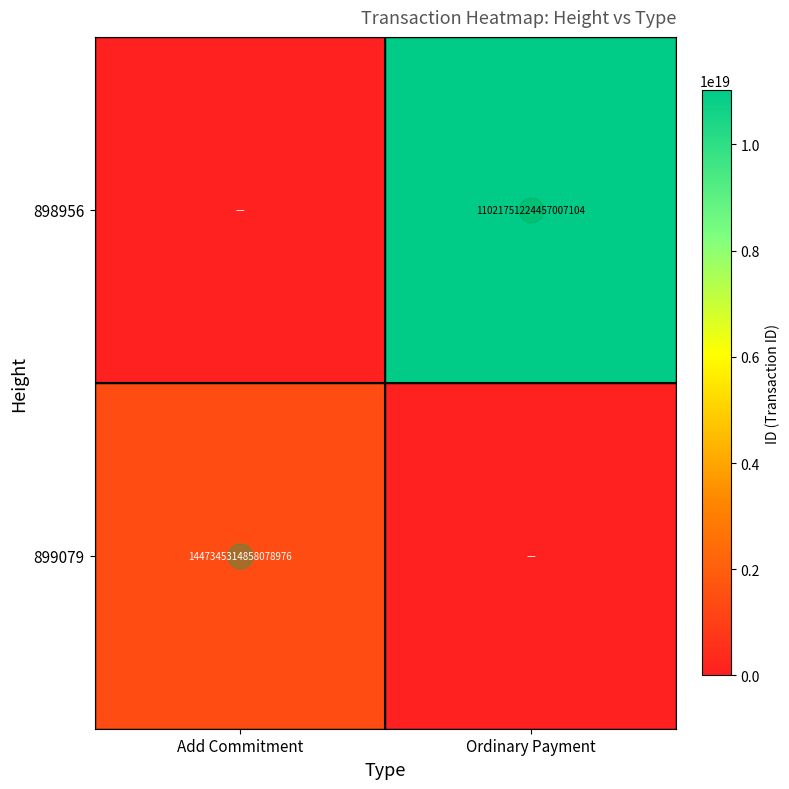

Which series has the widest spread of values?

898956